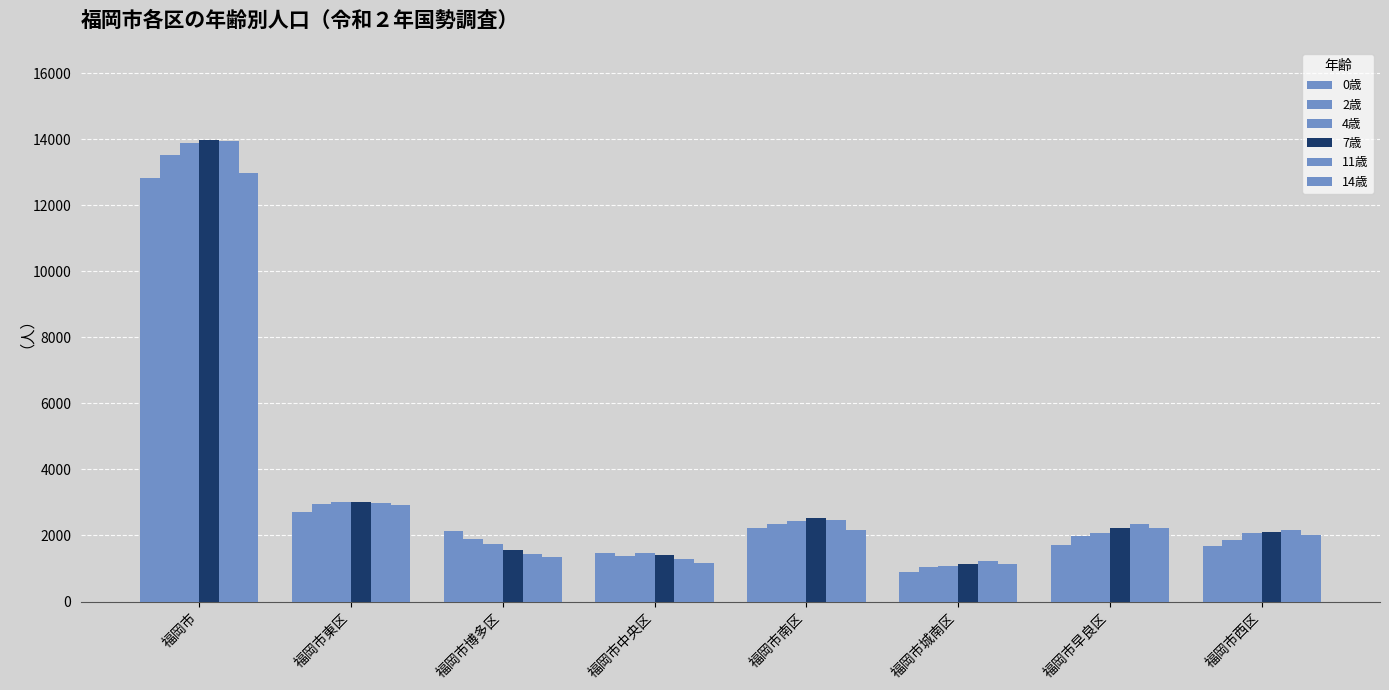

Does the chart contain stacked bars?

No